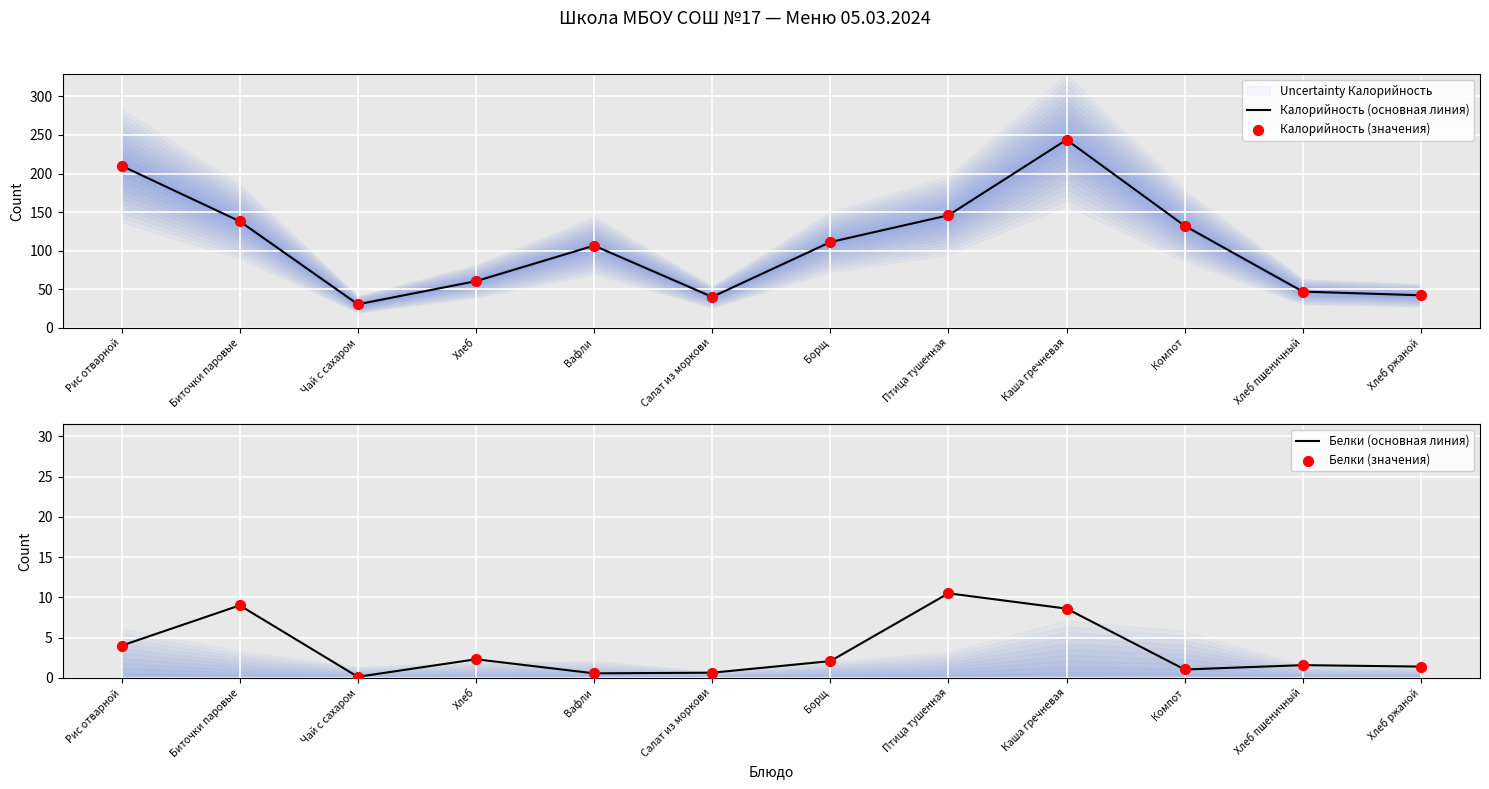

The value of Калорийность (основная линия) at Птица тушенная is 243.6. True or false?

False